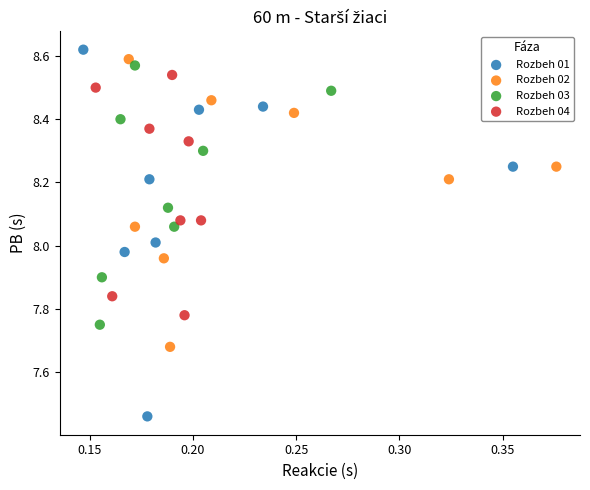

Which series has the widest spread of Y values?

Rozbeh 01